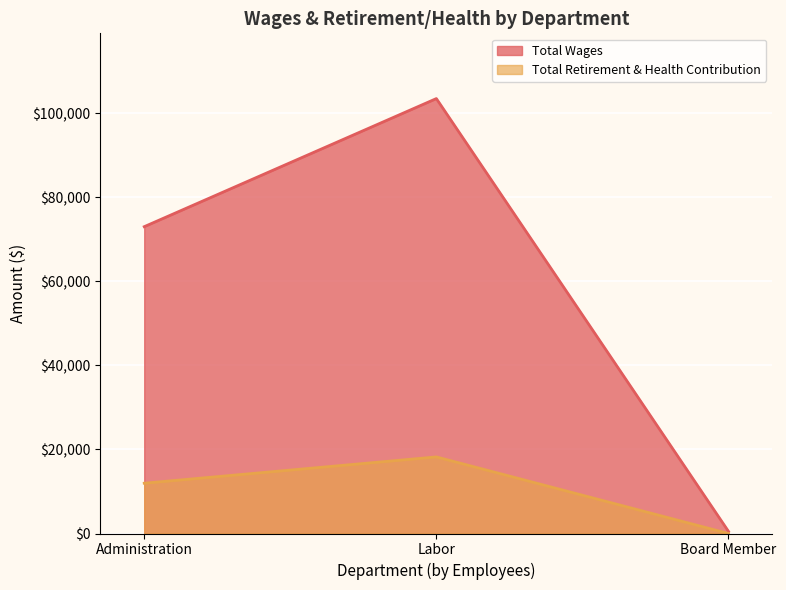

Read the Total Wages value at Board Member.

500